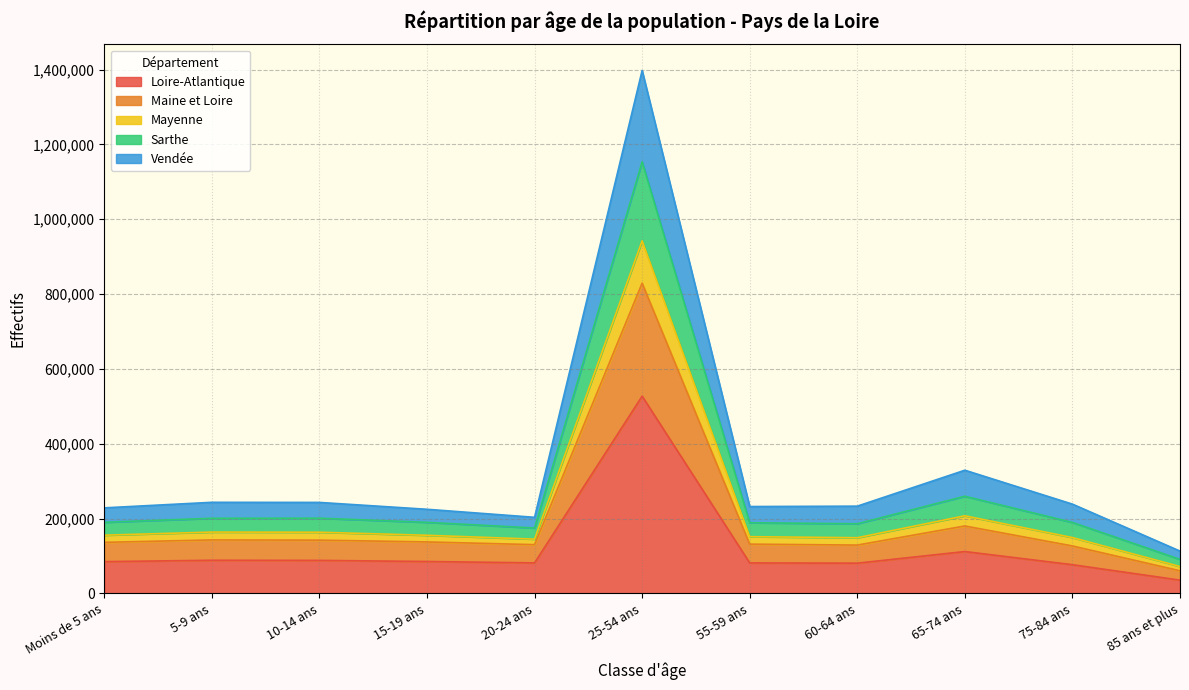

True or false: Maine et Loire and Vendée cross at least once.

False